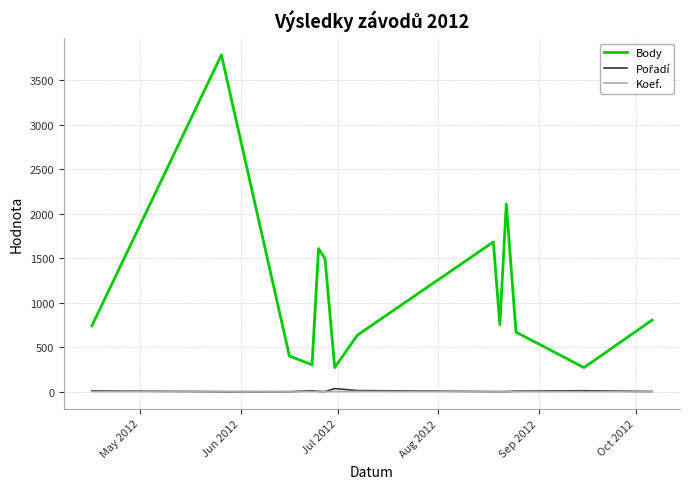

What is the maximum value for Body?

3784